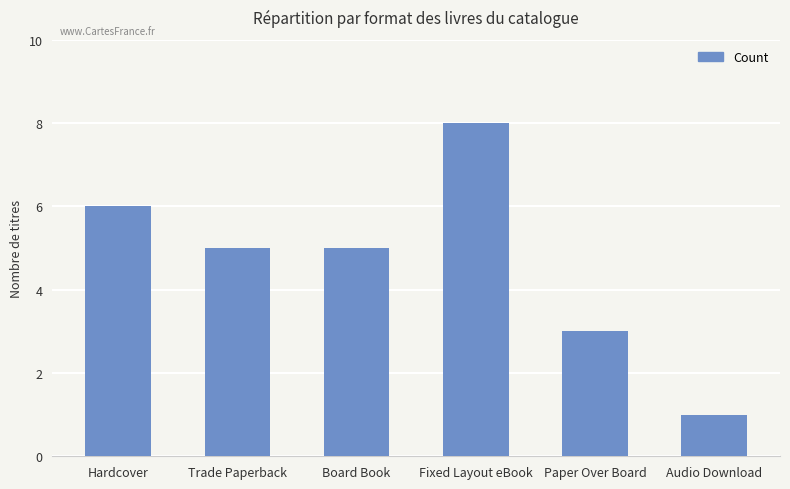

Does the chart contain any negative values?

No